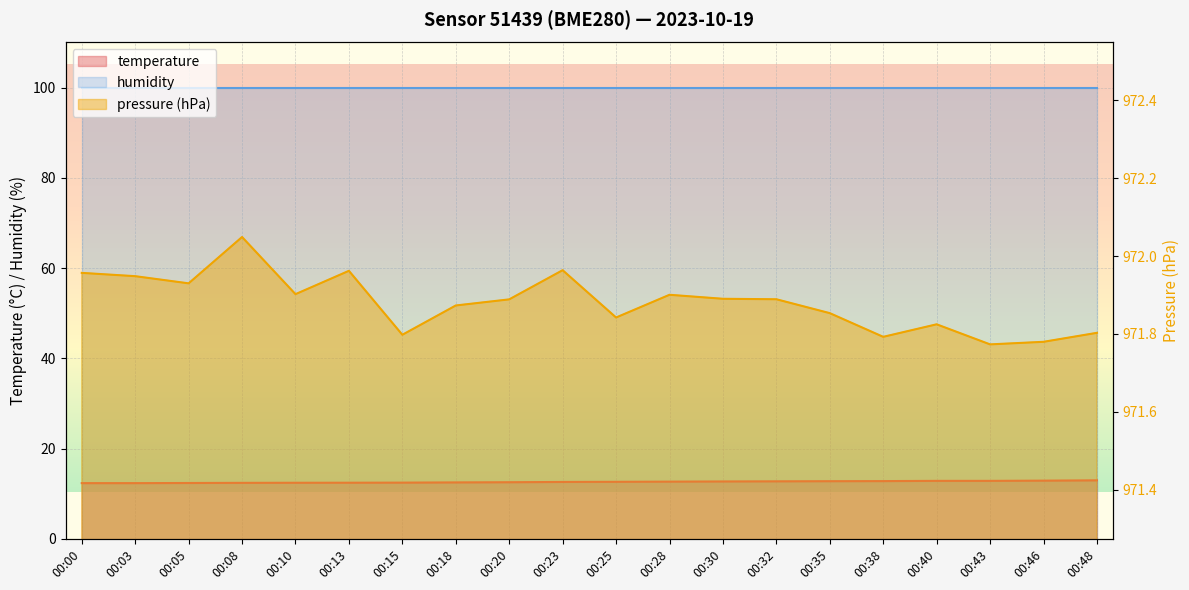

What is the maximum value for pressure_norm?

972.0